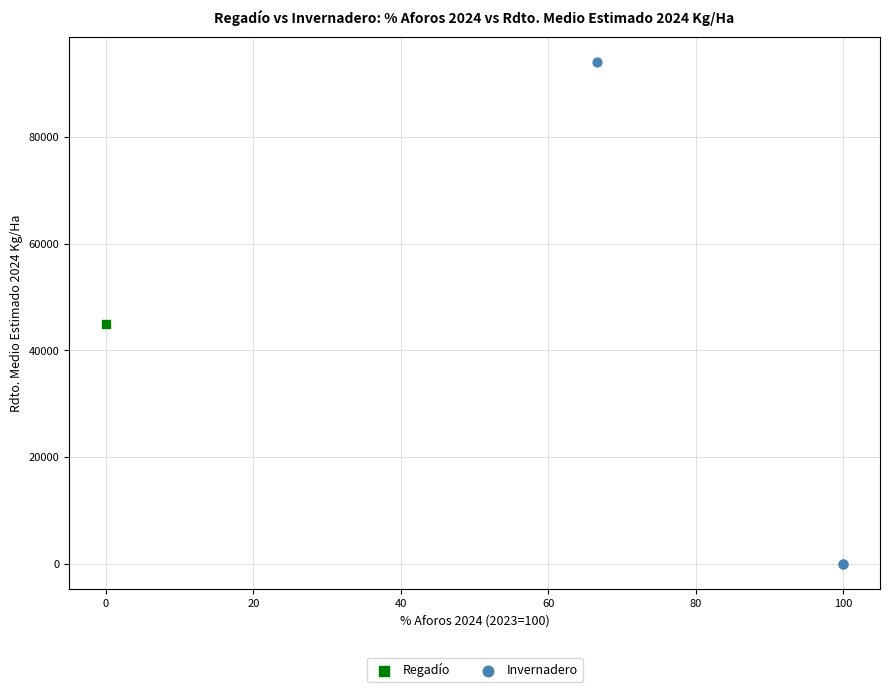

What are all the series names shown in the legend?

Regadío, Invernadero